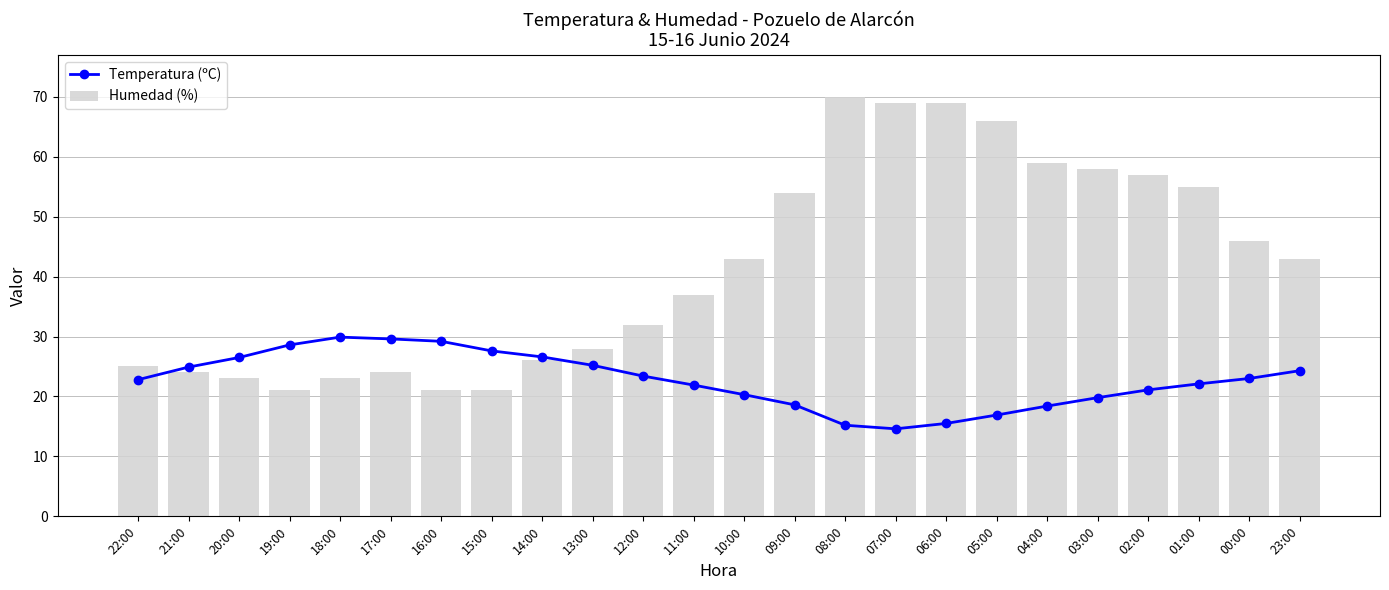

At which label is Temperatura (ºC) closest to 22?

11:00